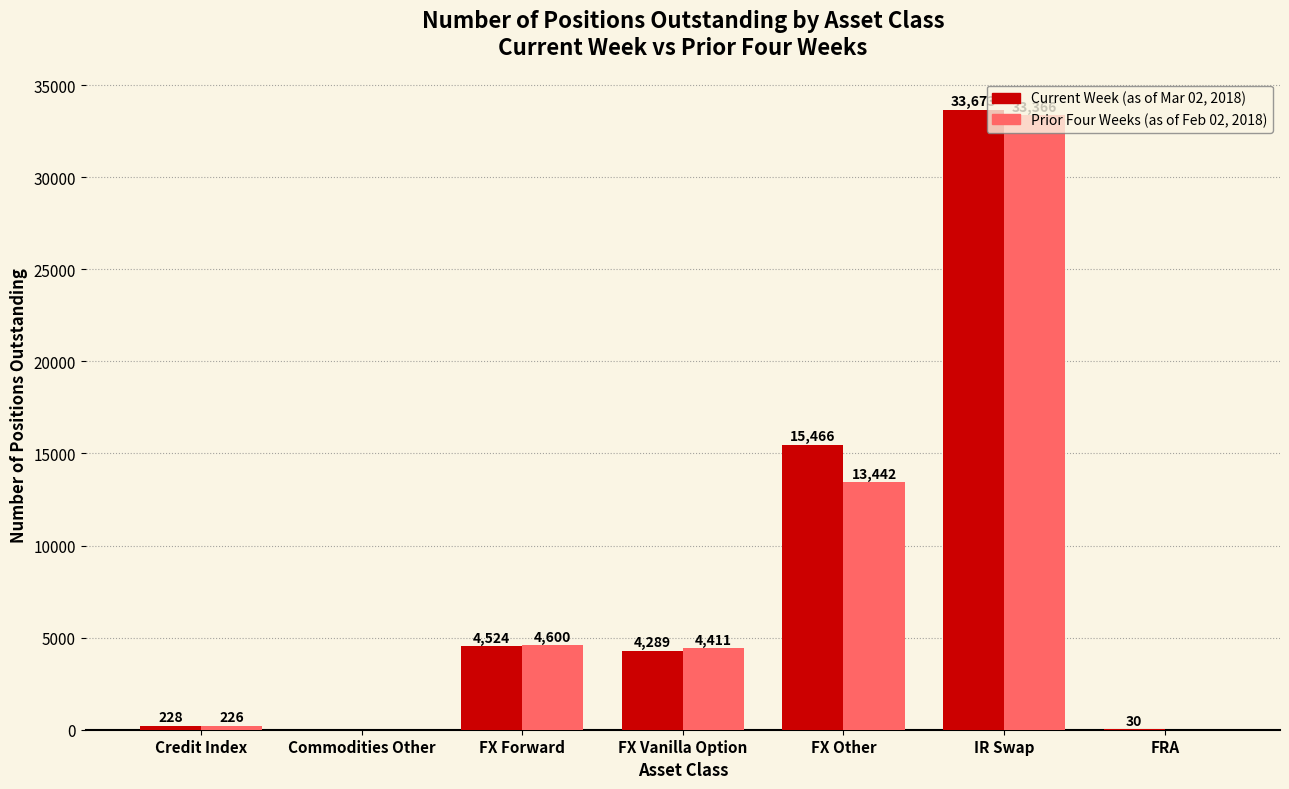

At which category does the chart reach its peak across all series?

IR Swap